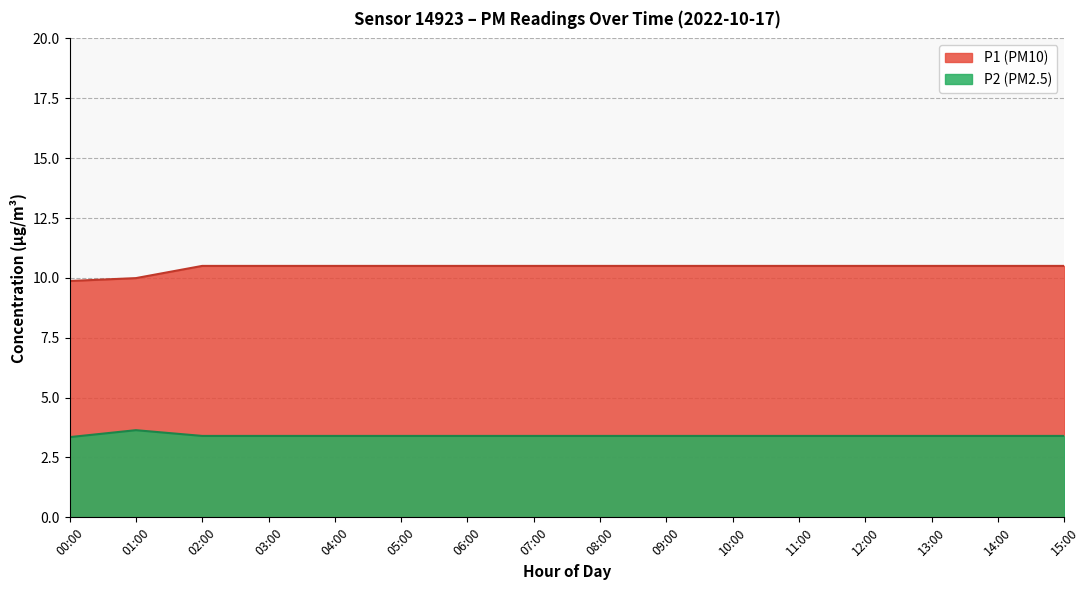

True or false: P2 (PM2.5) and P1 (PM10) intersect in this chart.

False